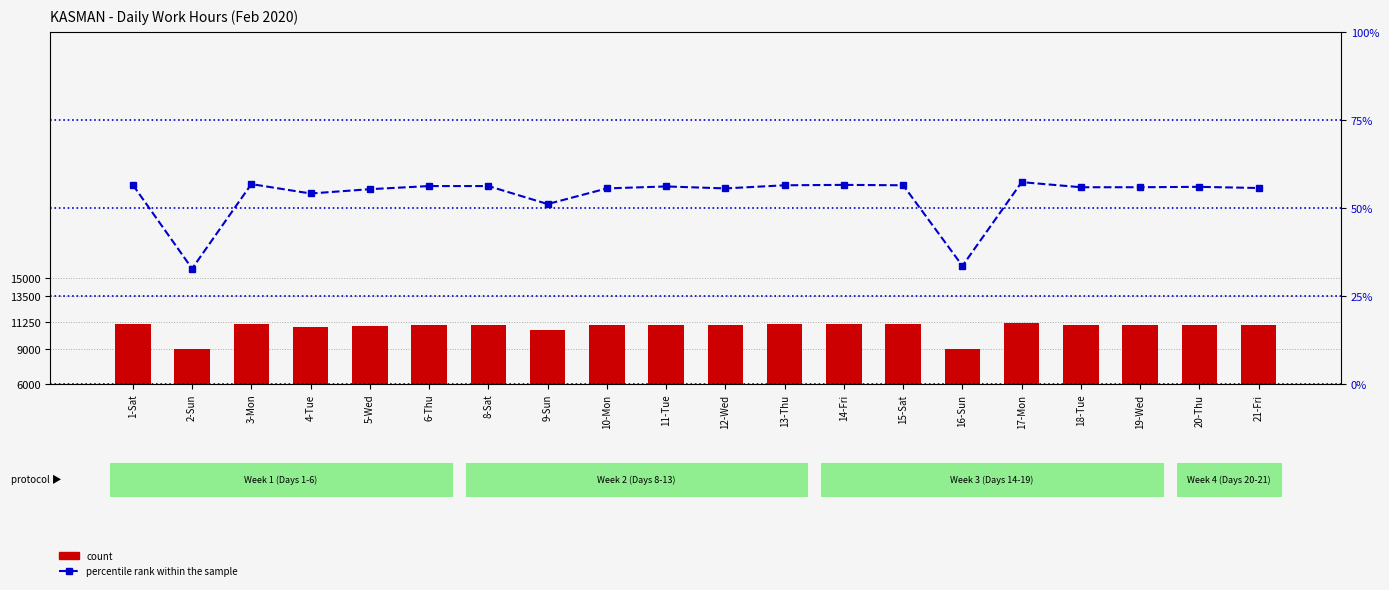

List the labels in order of percentile rank within the sample value, smallest first.

2-Sun, 16-Sun, 9-Sun, 4-Tue, 5-Wed, 10-Mon, 12-Wed, 21-Fri, 18-Tue, 19-Wed, 20-Thu, 11-Tue, 6-Thu, 8-Sat, 13-Thu, 15-Sat, 1-Sat, 14-Fri, 3-Mon, 17-Mon